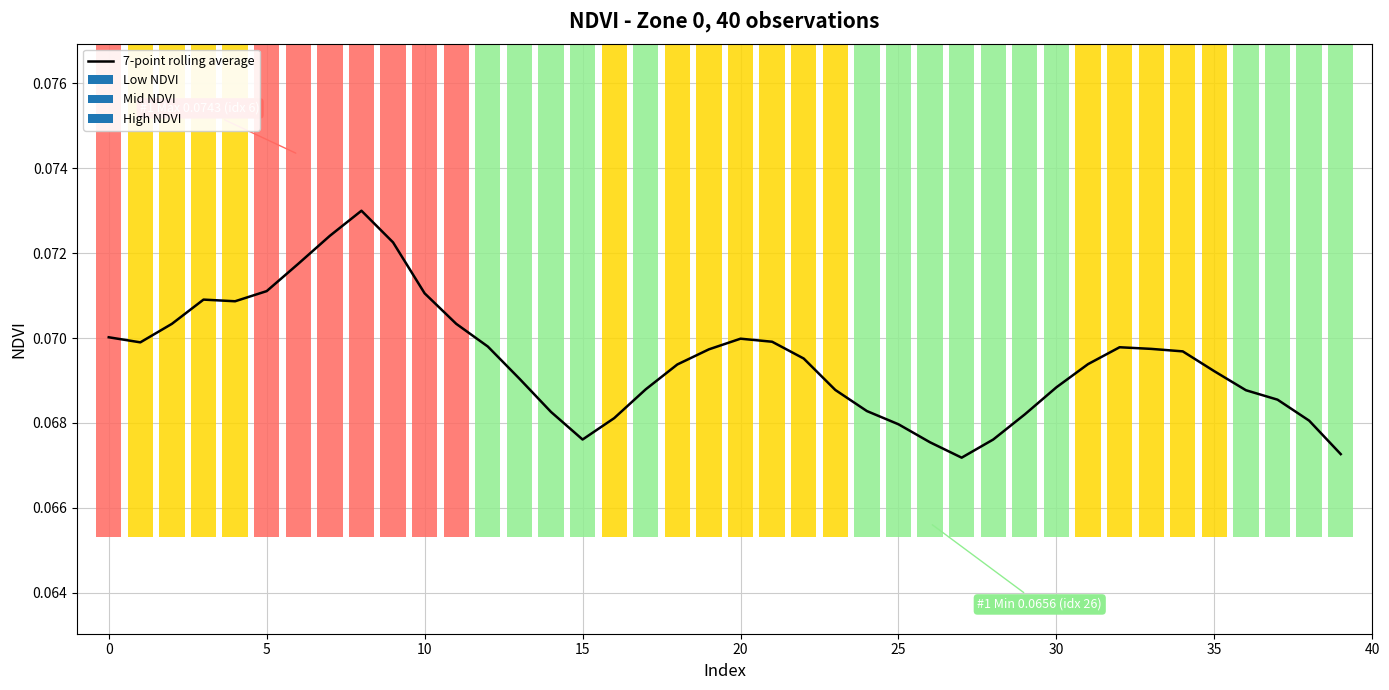

Reading left to right, extract all data points from this chart.

0.1	0.1	0.1	0.1	0.1	0.1	0.1	0.1	0.1	0.1	0.1	0.1	0.1	0.1	0.1	0.1	0.1	0.1	0.1	0.1	0.1	0.1	0.1	0.1	0.1	0.1	0.1	0.1	0.1	0.1	0.1	0.1	0.1	0.1	0.1	0.1	0.1	0.1	0.1	0.1